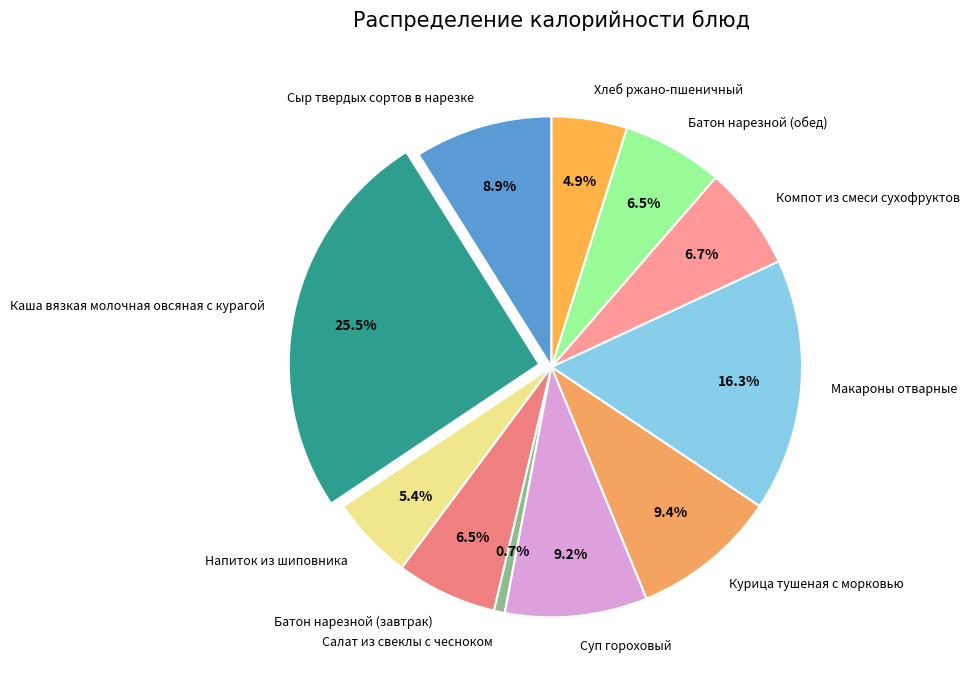

To the nearest percent, what is the combined percentage of Батон нарезной (обед) and Компот из смеси сухофруктов?

13%